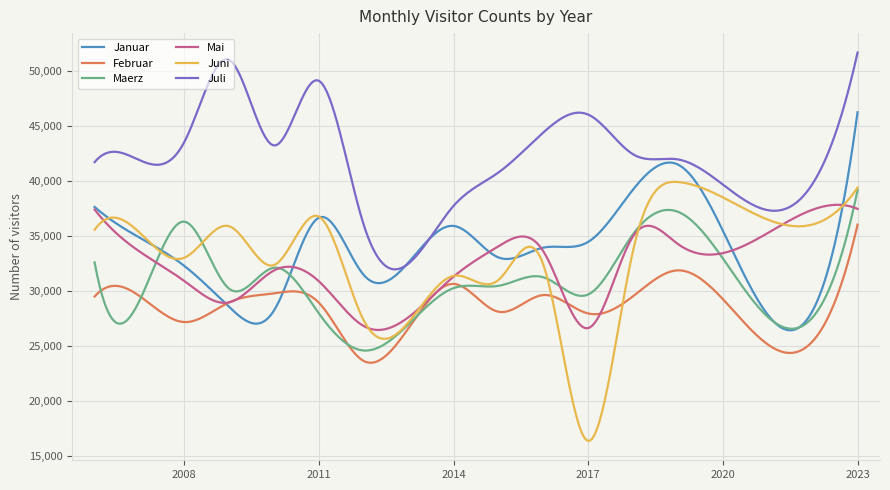

True or false: Juli and Februar intersect in this chart.

False